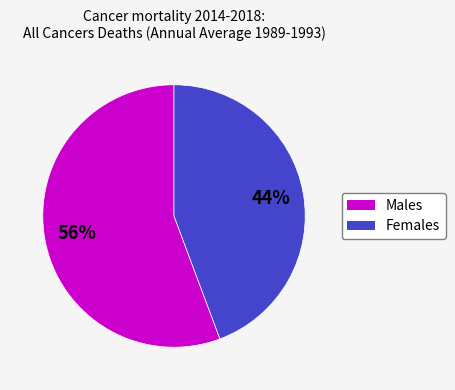

To the nearest percent, what is the average slice percentage?

50%